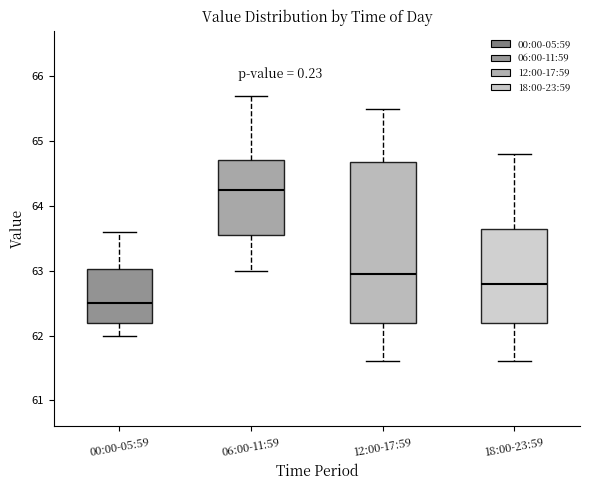

Where does the median line of the box for 18:00-23:59 sit on the y-axis? The values are not printed on the chart, so give them approximately, as read against the axis.

62.8